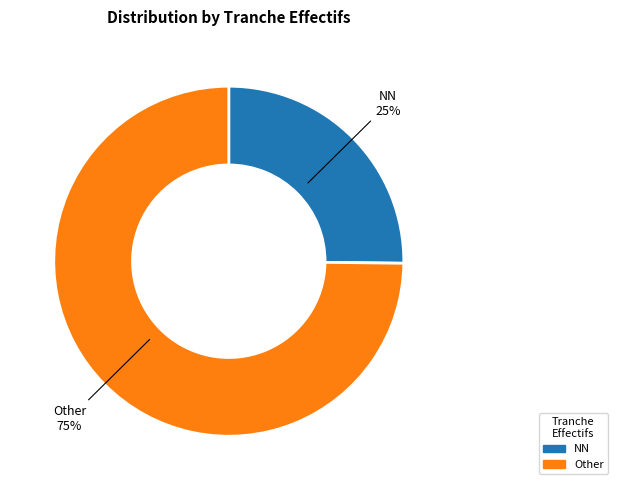

To the nearest percent, what is the difference between the Other and NN slice percentages?

50%